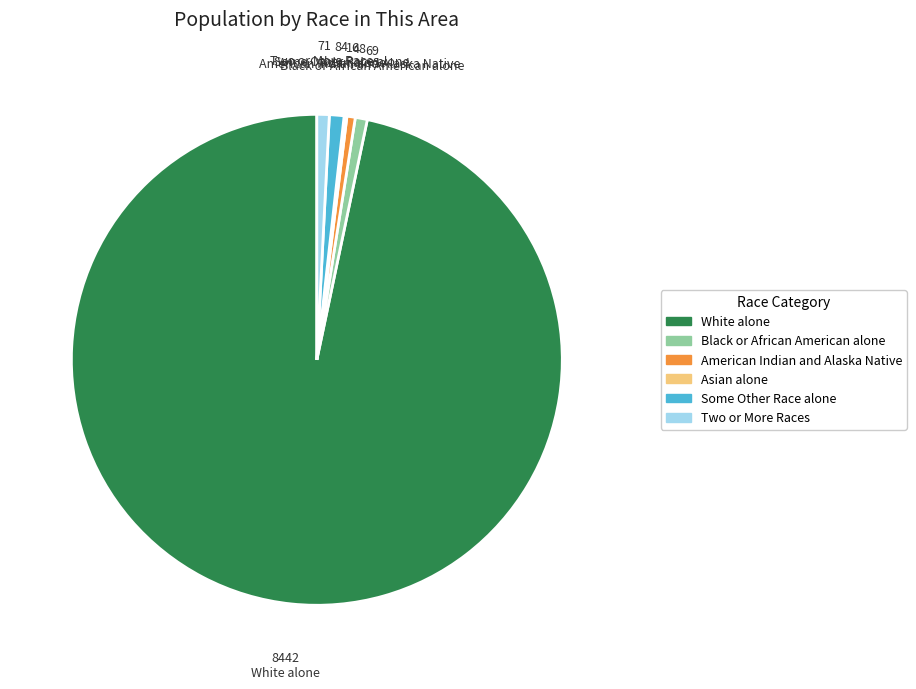

Does any single category account for the majority?

Yes